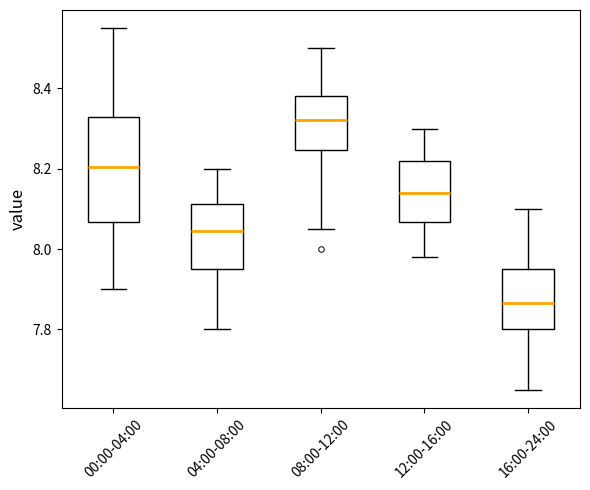

Where is the upper edge of the box for 08:00-12:00 on the y-axis? The values are not printed on the chart, so give them approximately, as read against the axis.

8.38